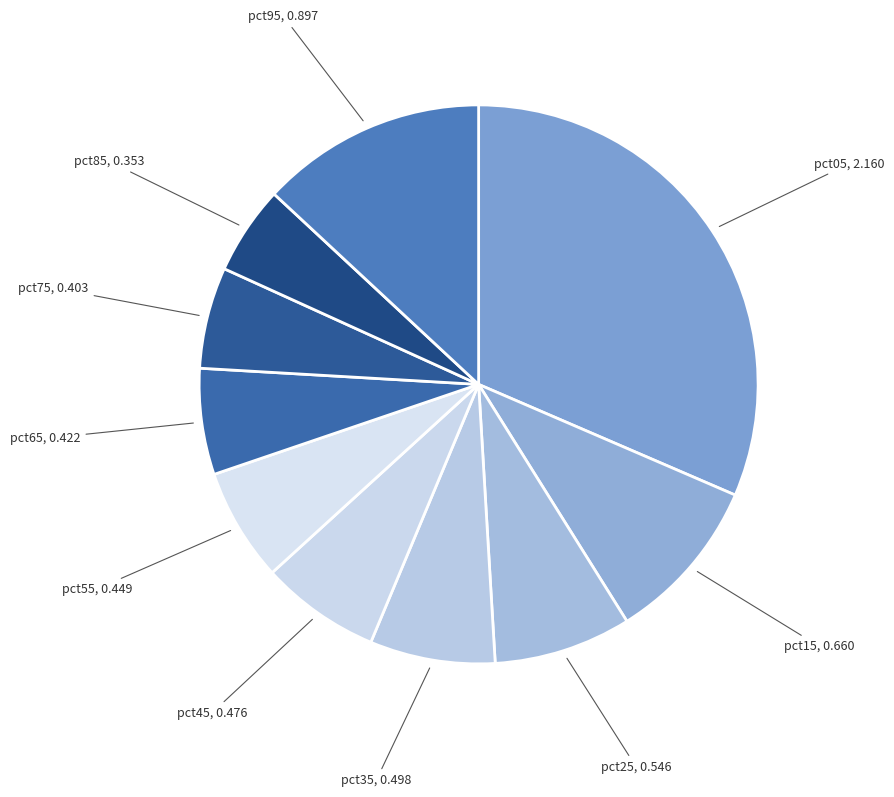

Combined, do pct35 and pct55 account for over 50%?

No